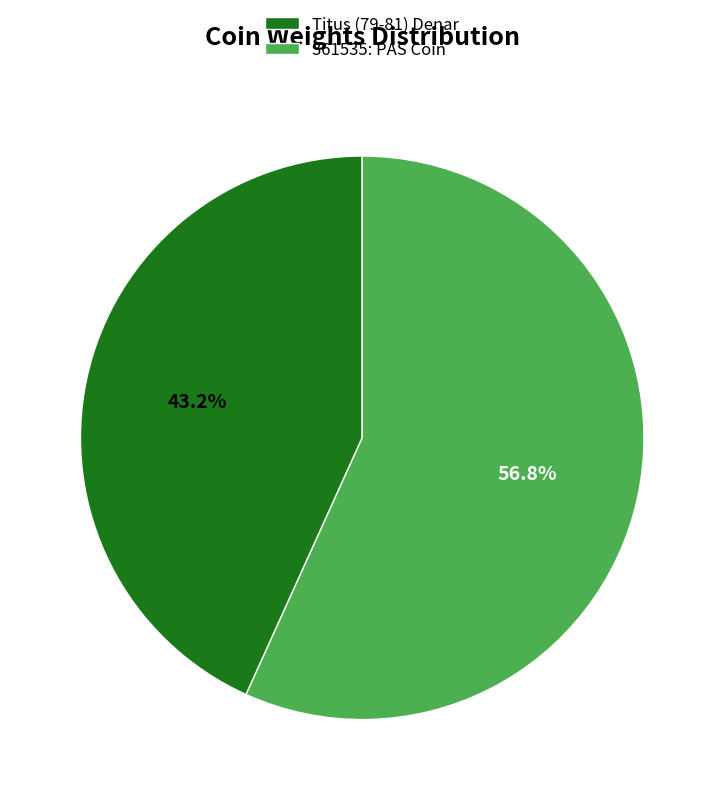

The 361535: PAS Coin slice represents 49% of the pie. True or false?

False